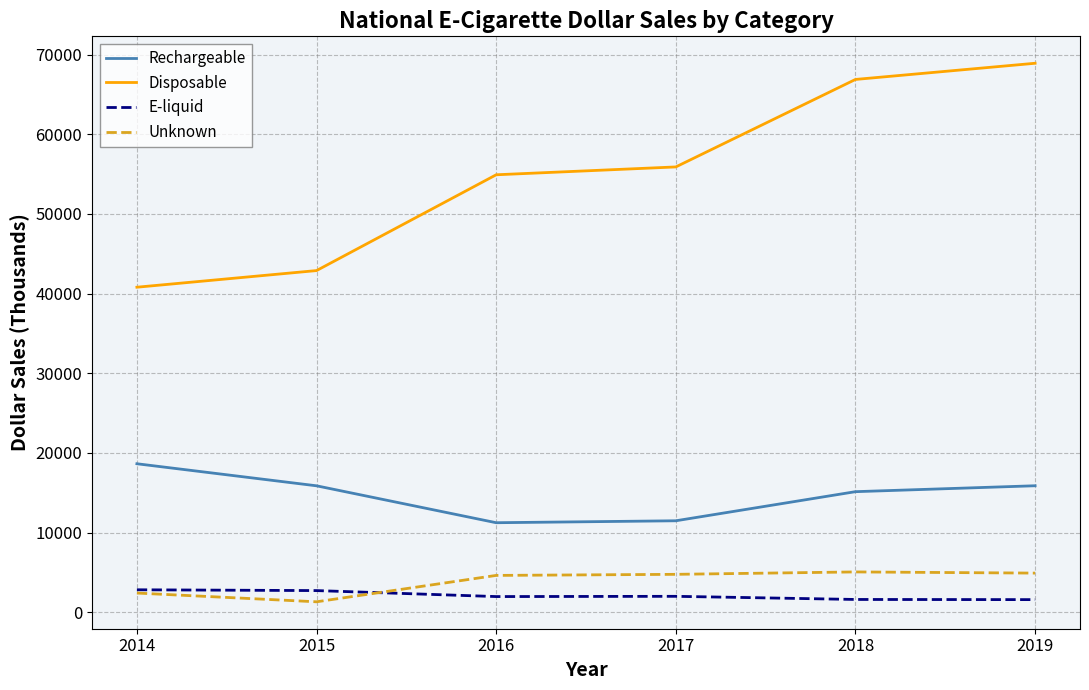

Which label corresponds to the largest value in the chart?

2019